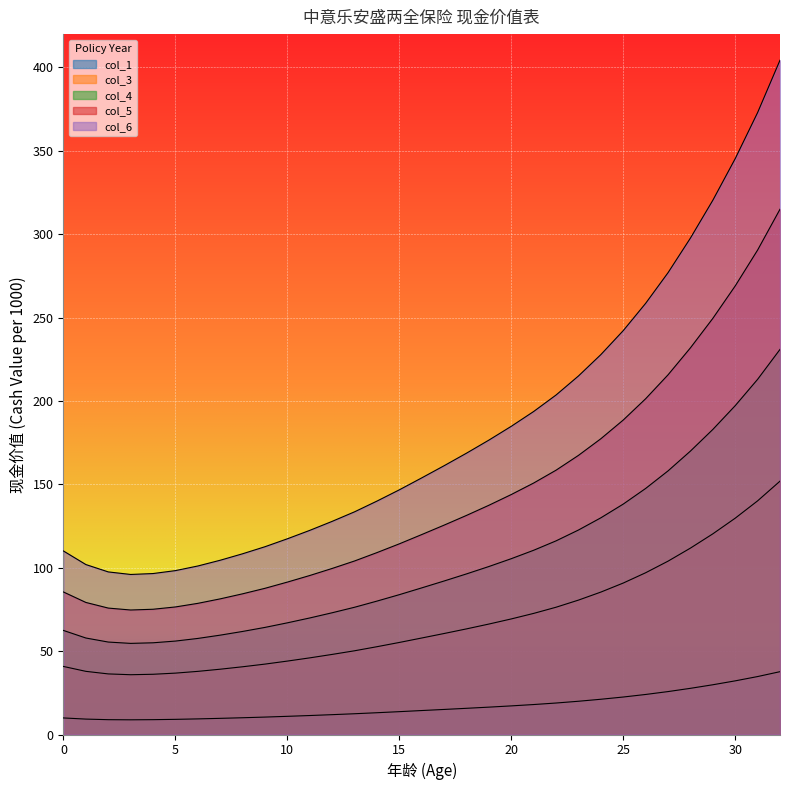

What is the difference between the maximum and minimum values in the col_5 series?

240.3